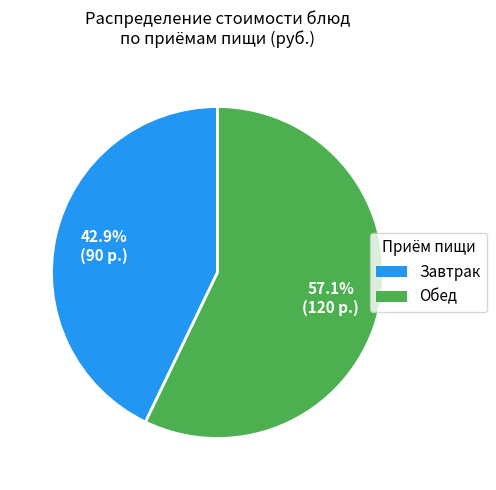

Is there a majority slice in this chart?

Yes